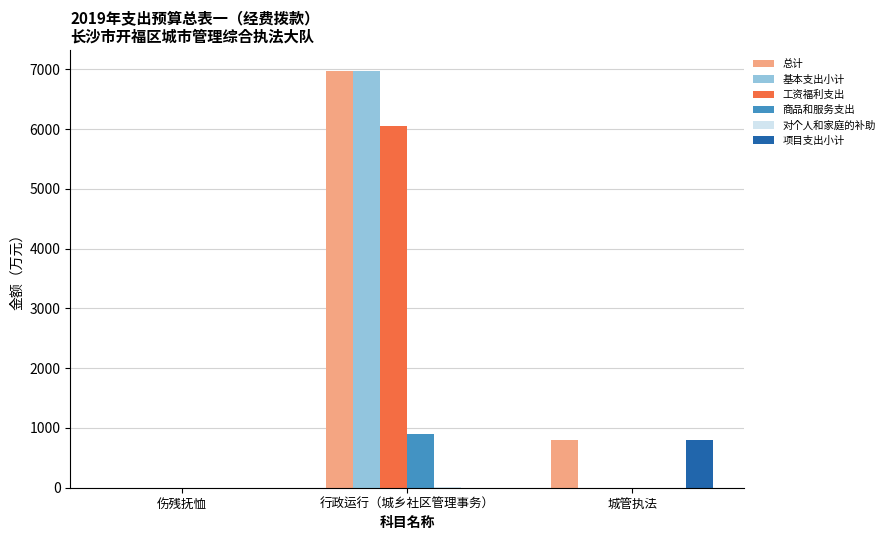

The value of 工资福利支出 at 城管执法 is 4152.4. True or false?

False